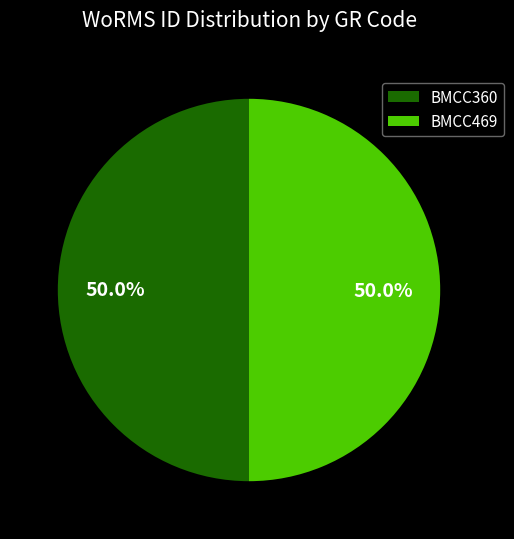

Approximately how many times larger is the value at BMCC360 compared to BMCC469?

1.0